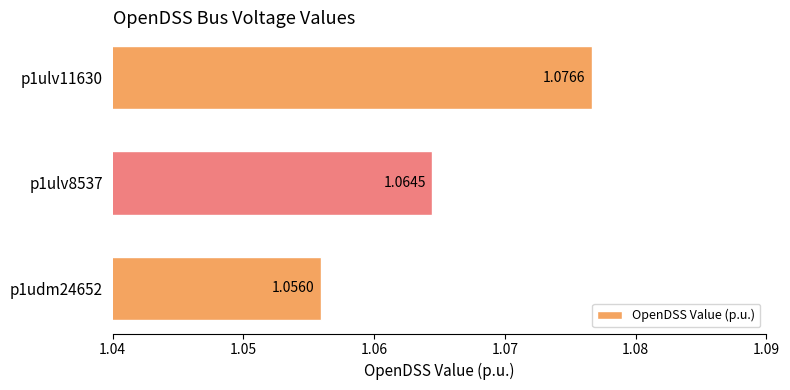

Approximately how many times larger is the value at p1ulv11630 compared to p1udm24652?

1.0